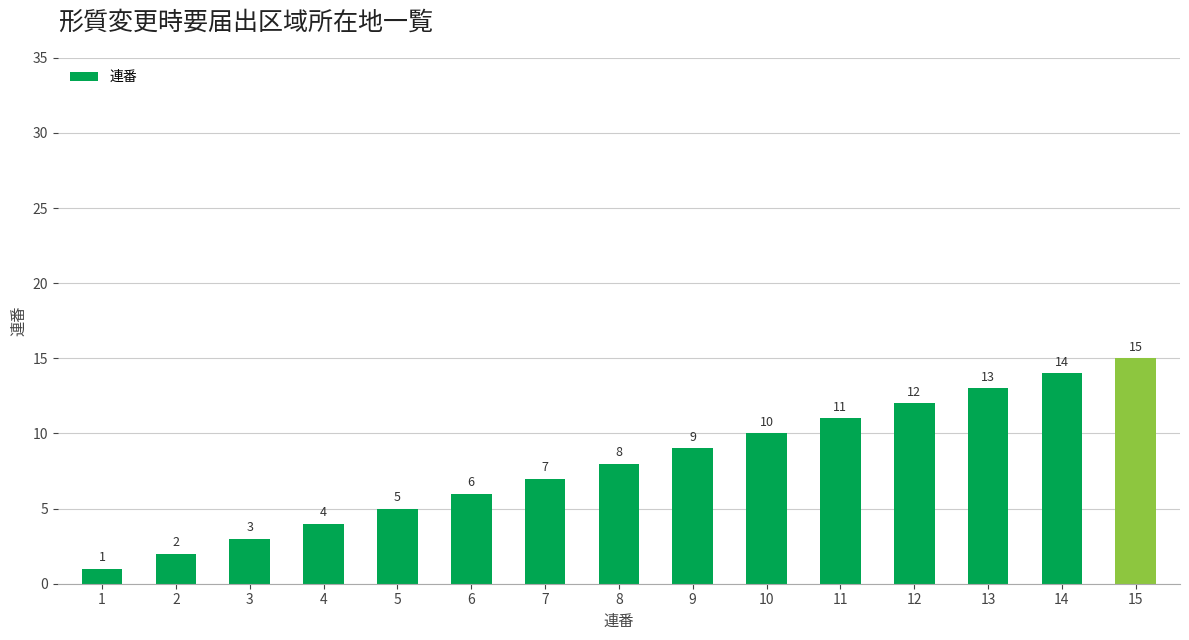

Count the number of categories in the chart.

15